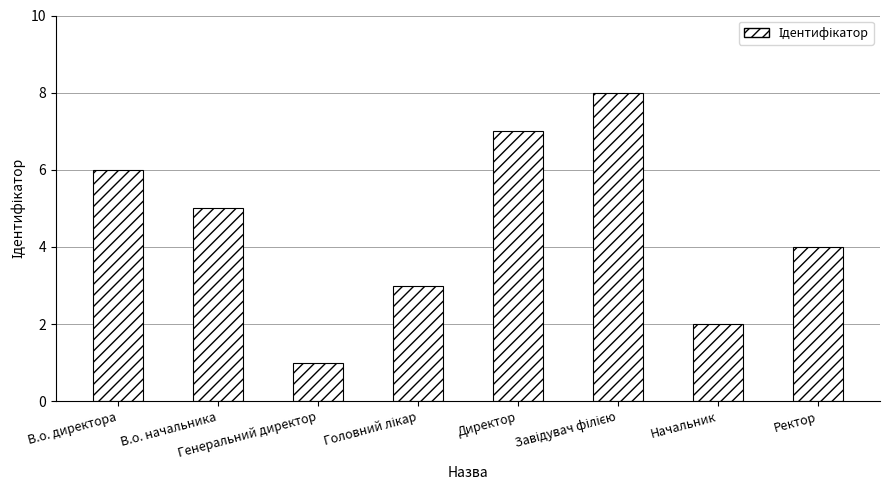

What is the difference between the values at В.о. начальника and Директор?

2